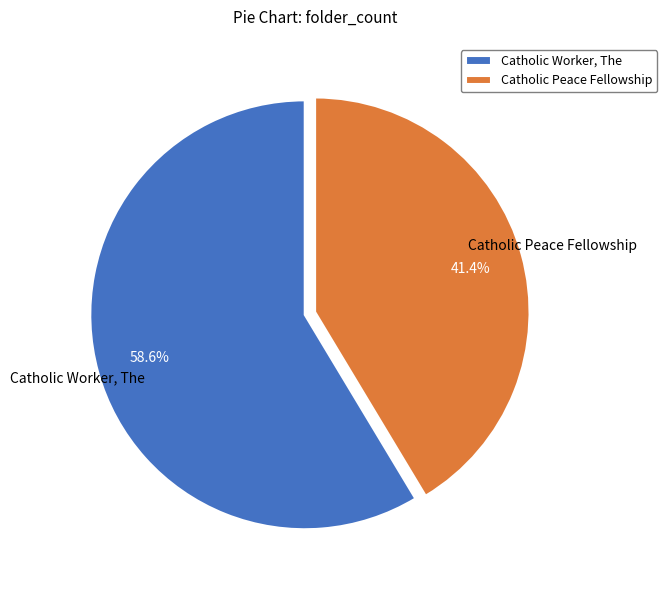

To the nearest percent, what portion does Catholic Worker, The represent?

59%